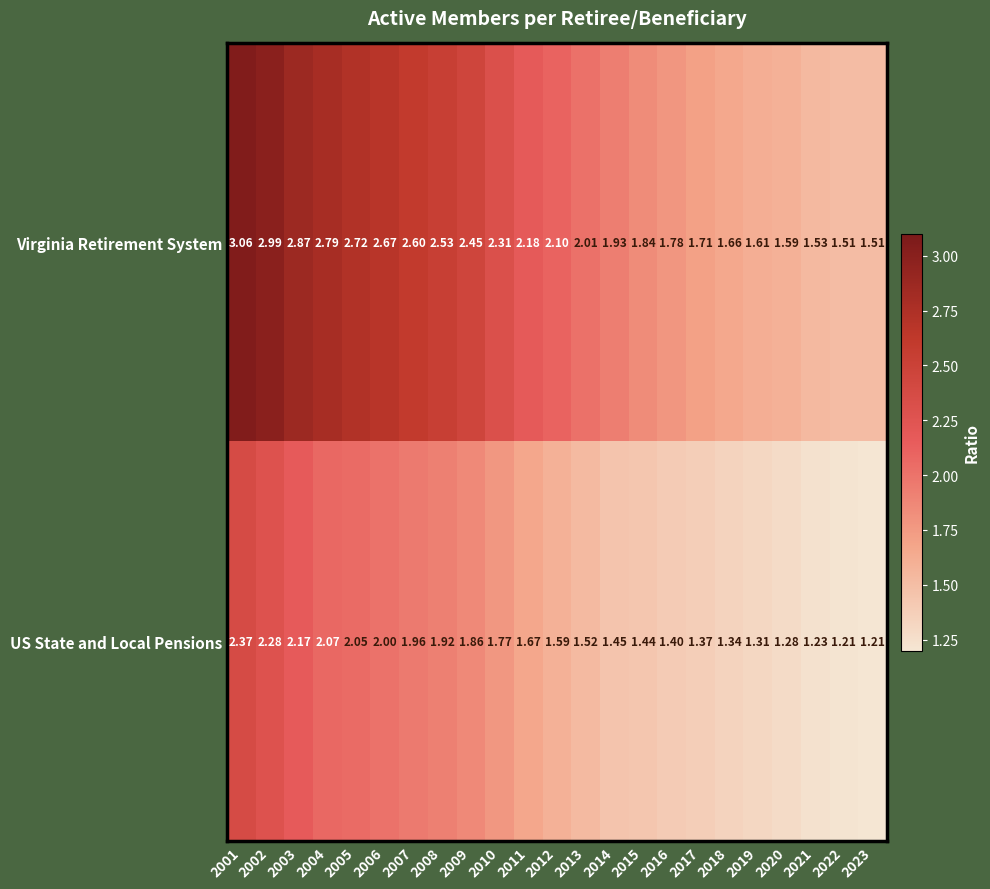

How many categories are shown in the chart?

23